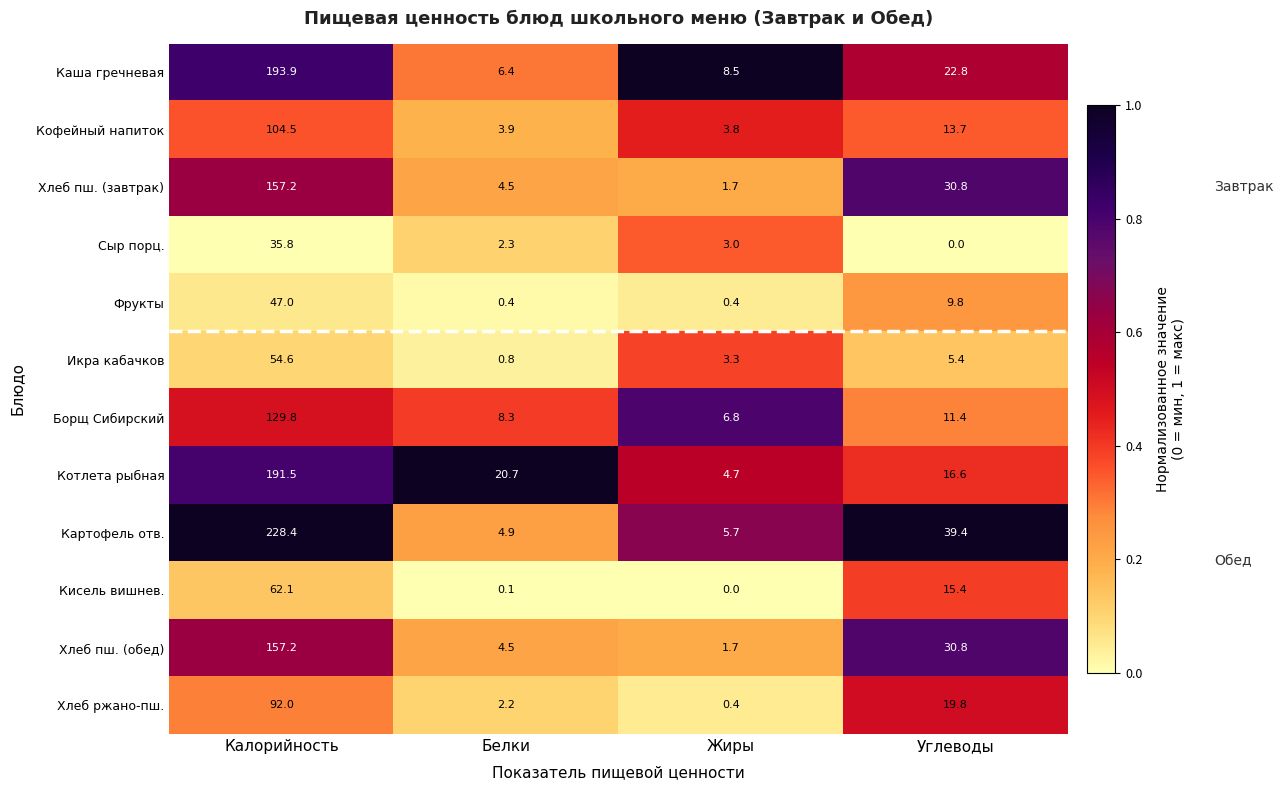

What is the difference between the Котлета рыбная values at Калорийность and Углеводы?

174.9